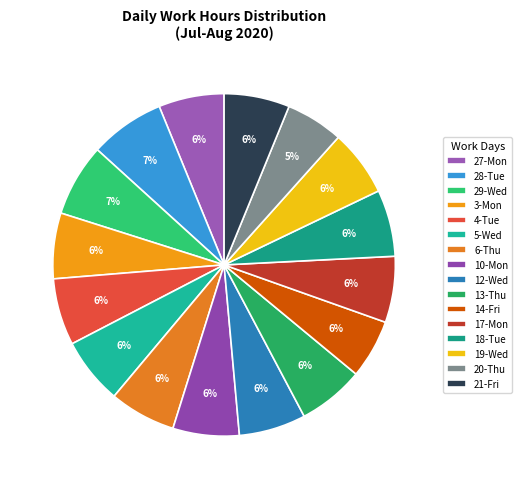

Rank the categories by value from highest to lowest.

28-Tue, 29-Wed, 4-Tue, 12-Wed, 18-Tue, 5-Wed, 6-Thu, 19-Wed, 10-Mon, 13-Thu, 17-Mon, 3-Mon, 27-Mon, 21-Fri, 14-Fri, 20-Thu